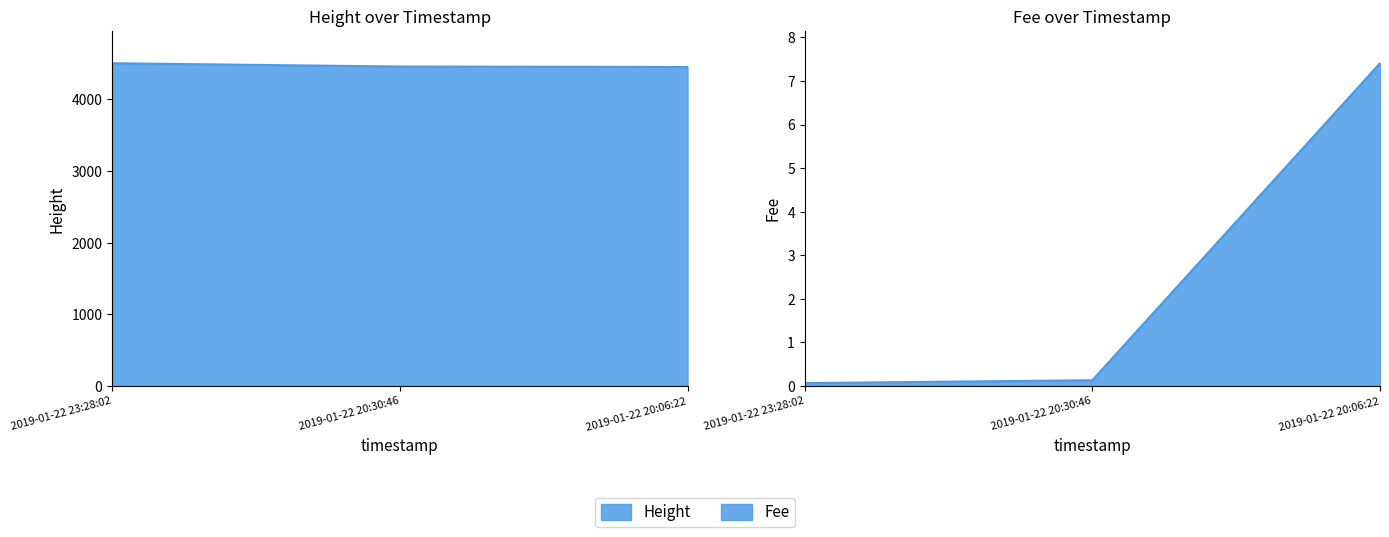

At which label does Height first exceed 4459?

2019-01-22 23:28:02